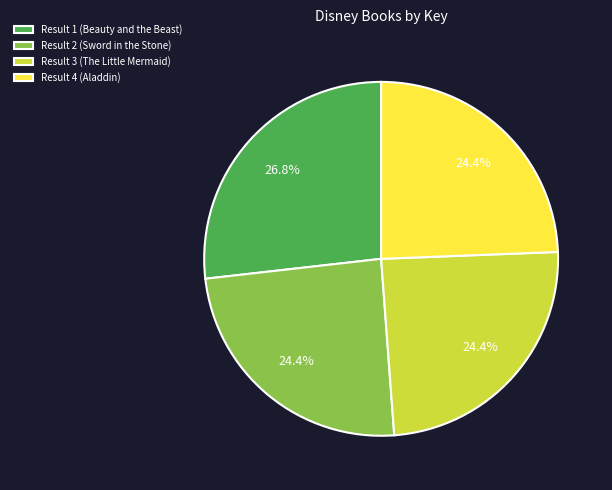

To the nearest percent, what is the difference between the largest and smallest slice percentages?

2%